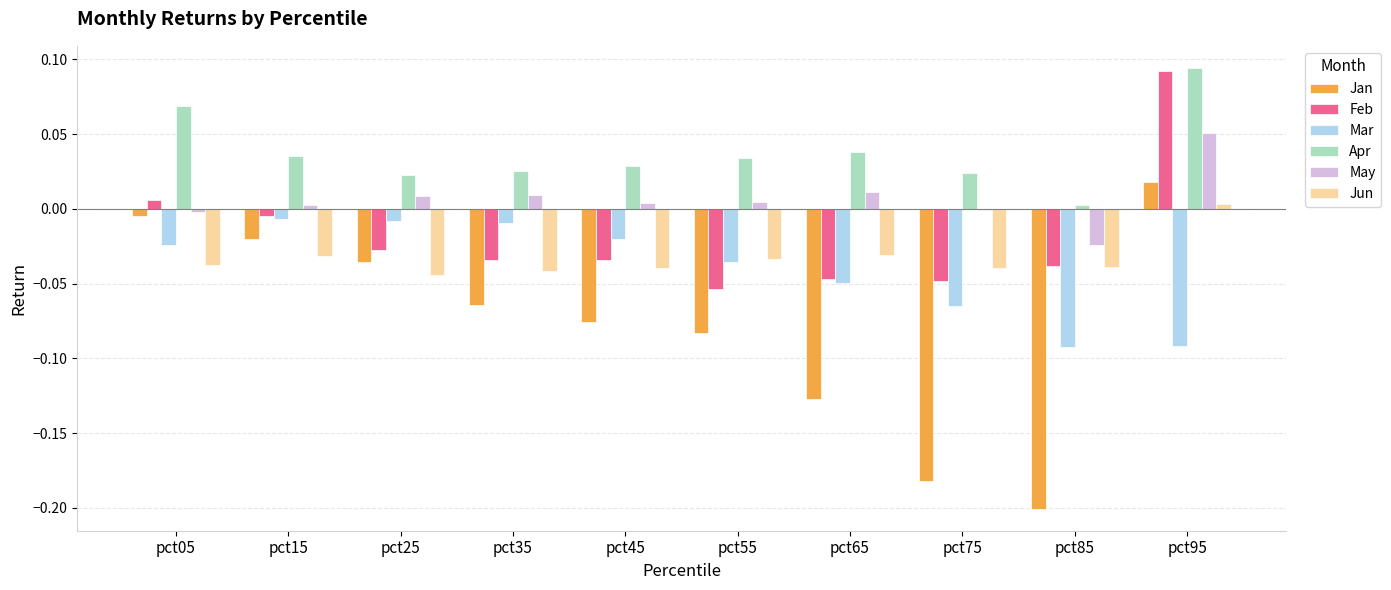

How many series are shown in this chart?

6